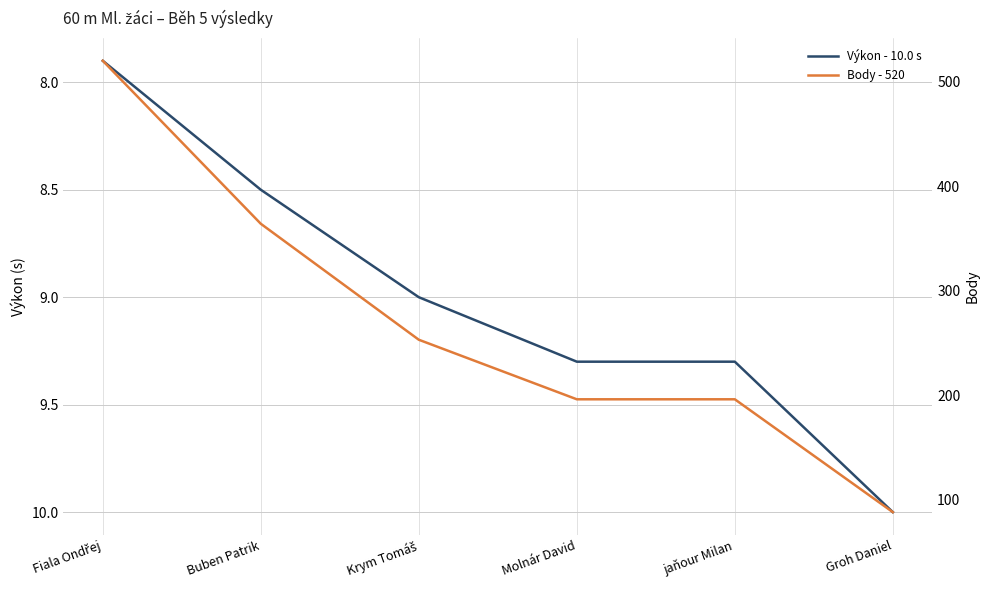

What is the value of the Body - 520 point at the 4th from the left?

196.0